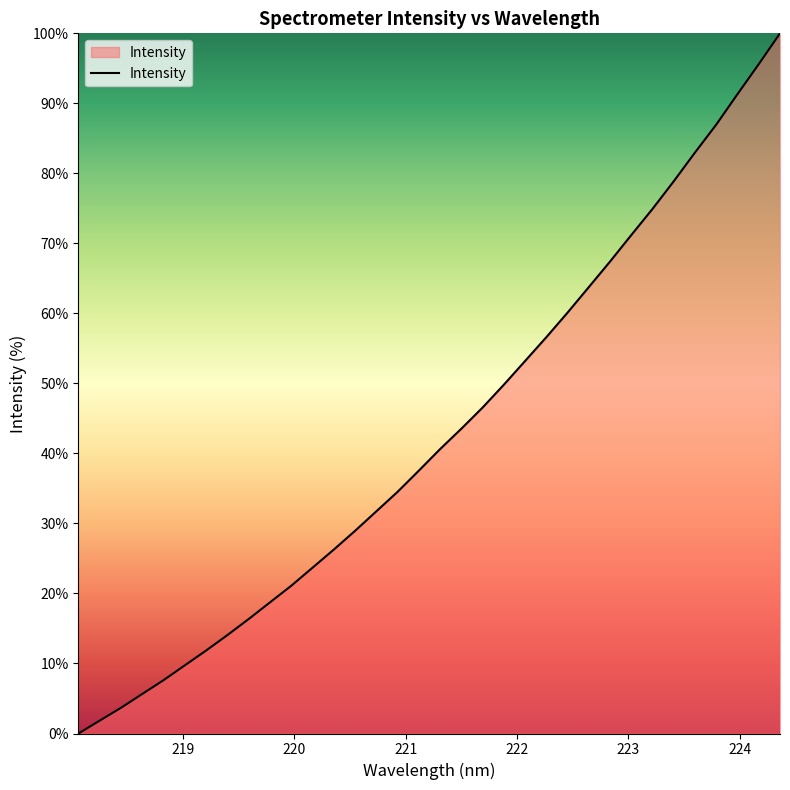

What is the difference between the maximum and minimum values?

100.0